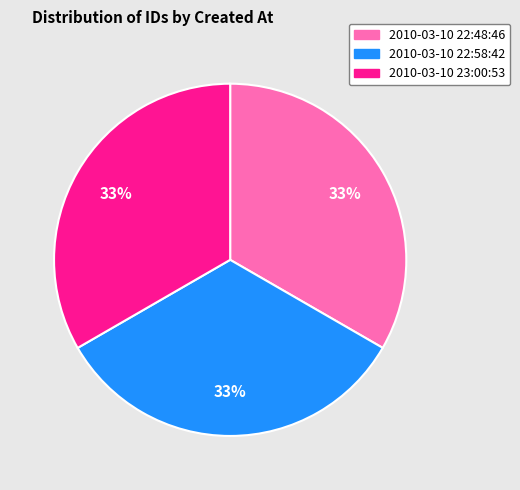

How many segments does this pie chart have?

3